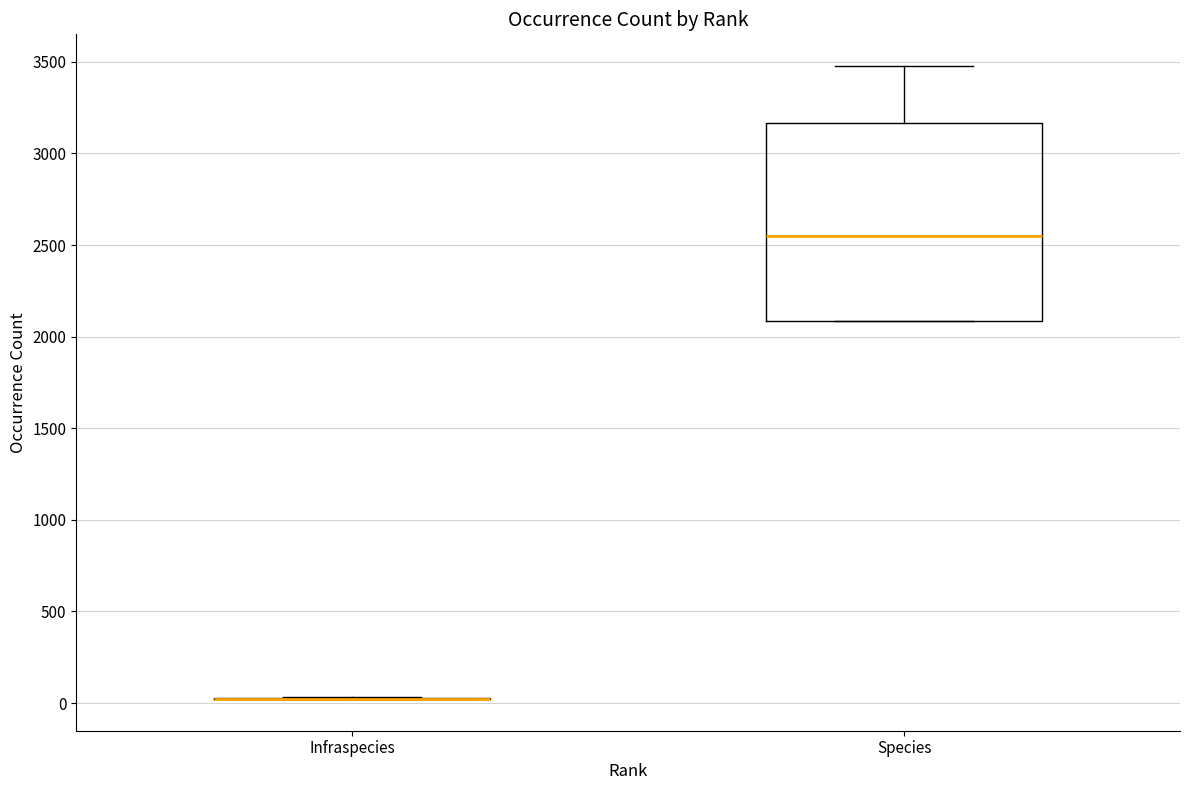

Which box is the tallest, from its lower edge to its upper edge?

Species